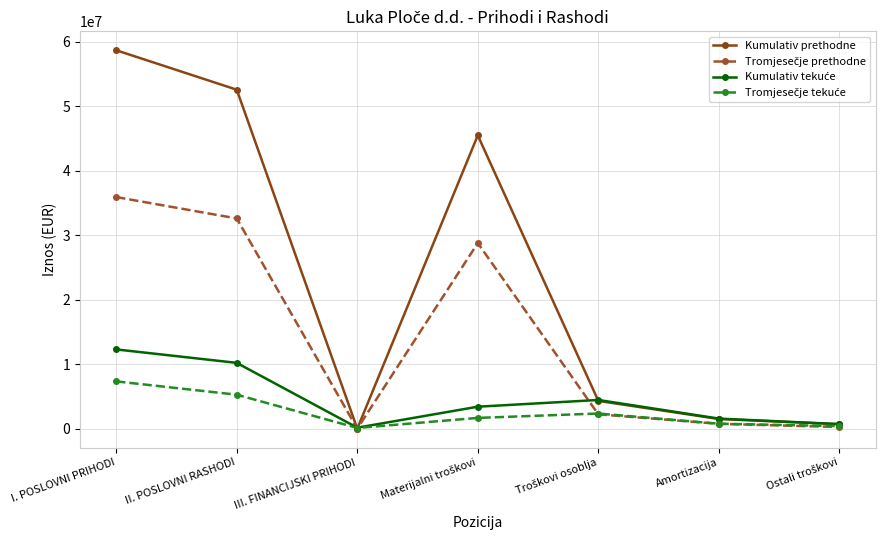

Which category has the highest value in the Kumulativ prethodne series?

I. POSLOVNI PRIHODI